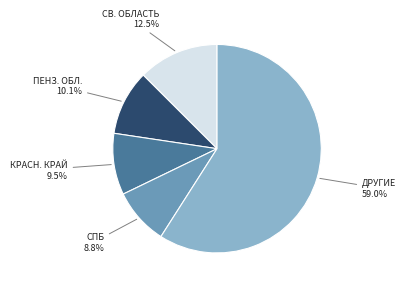

How many slices are in this pie chart?

5